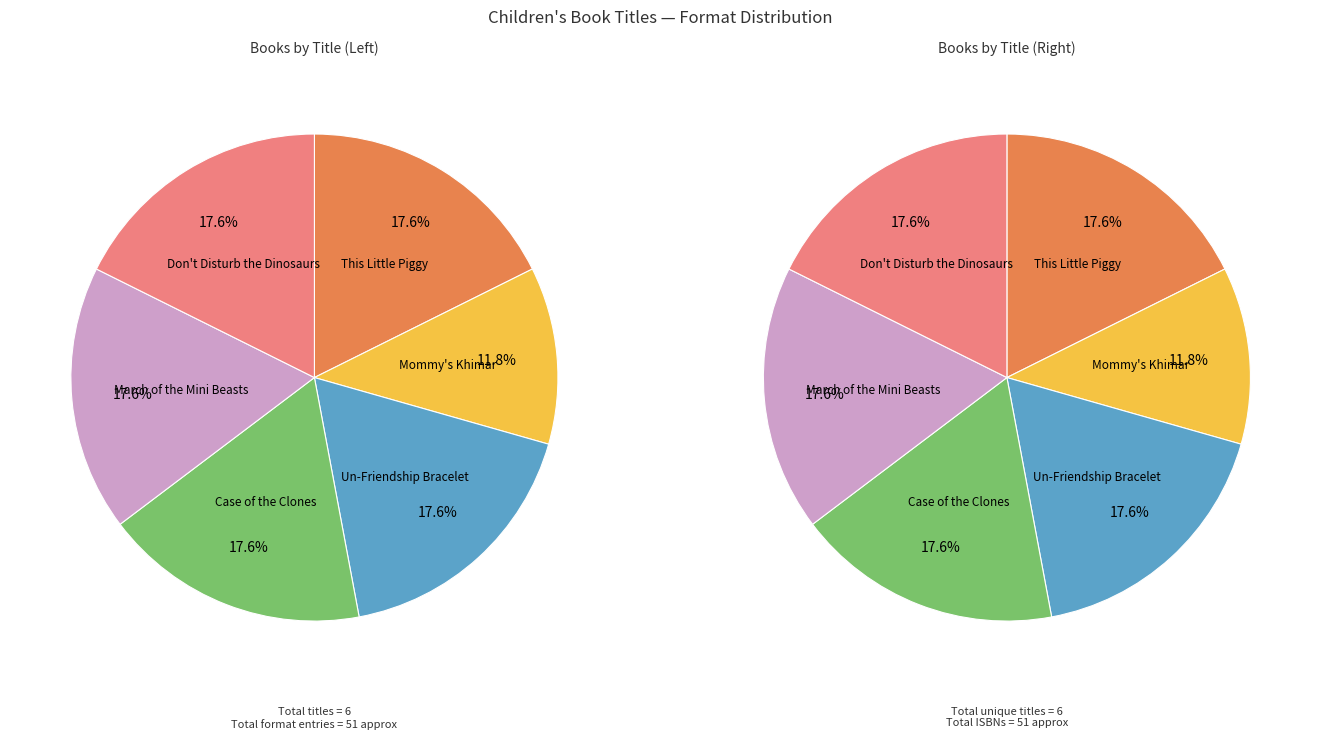

Combined, do Case of the Clones and March of the Mini Beasts account for over 50%?

No